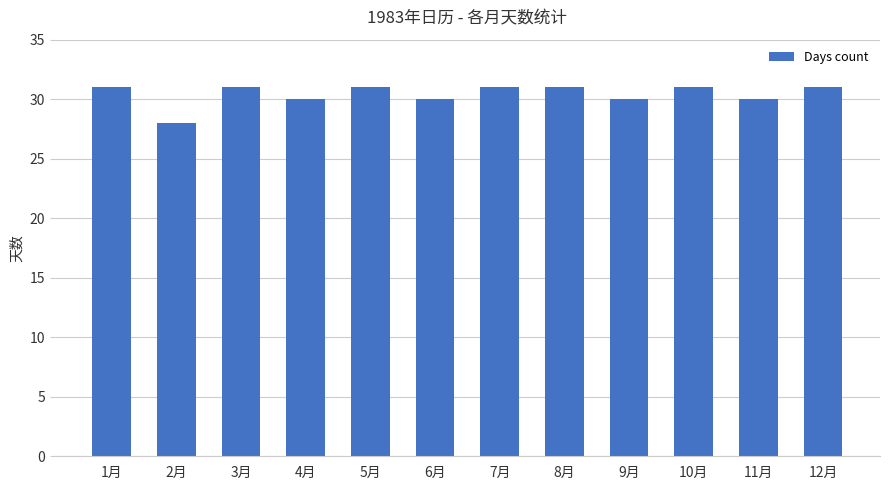

Are the bars horizontal?

No